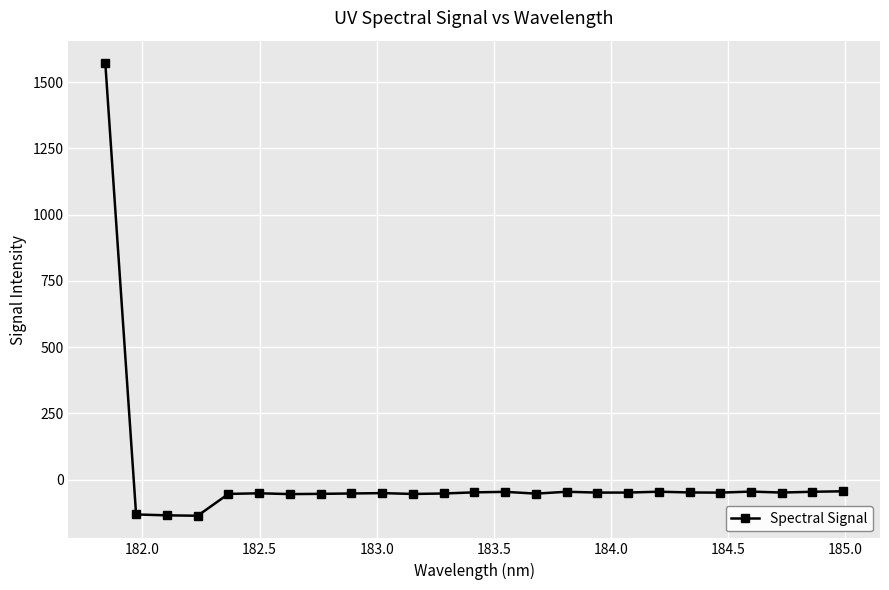

True or false: the data has more than 0 interior local peaks.

True